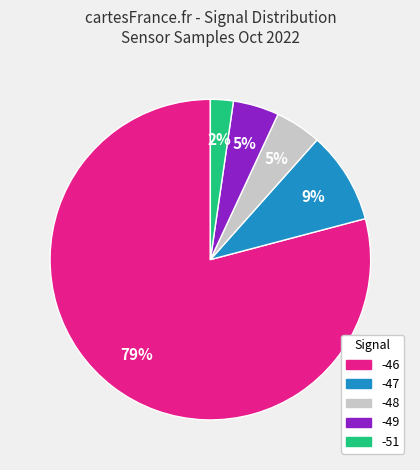

Does any single category account for the majority?

Yes